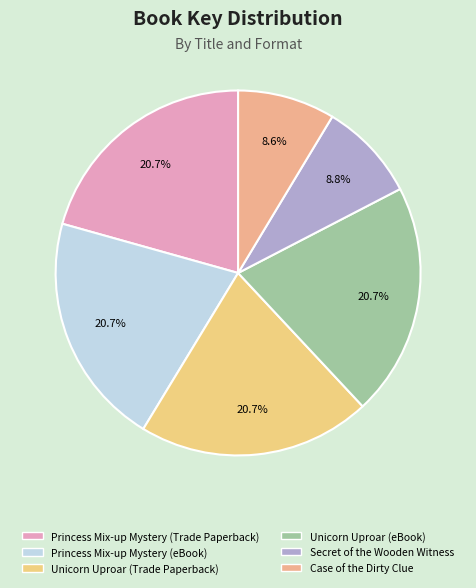

Which slice is the smallest?

Case of the Dirty Clue